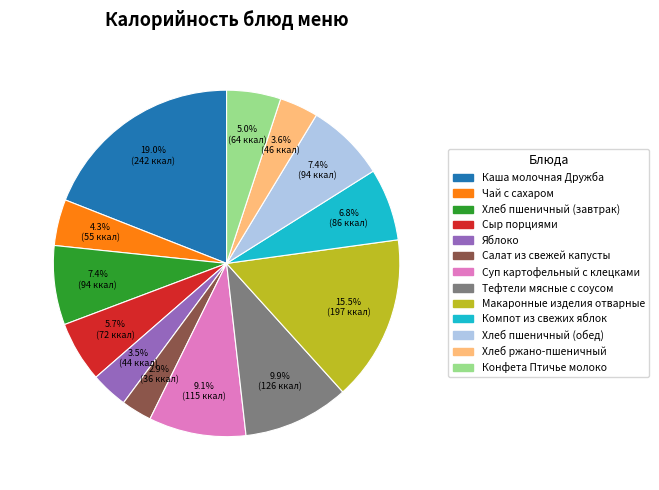

Which has a higher value, Салат из свежей капусты or Хлеб пшеничный (завтрак)?

Хлеб пшеничный (завтрак)